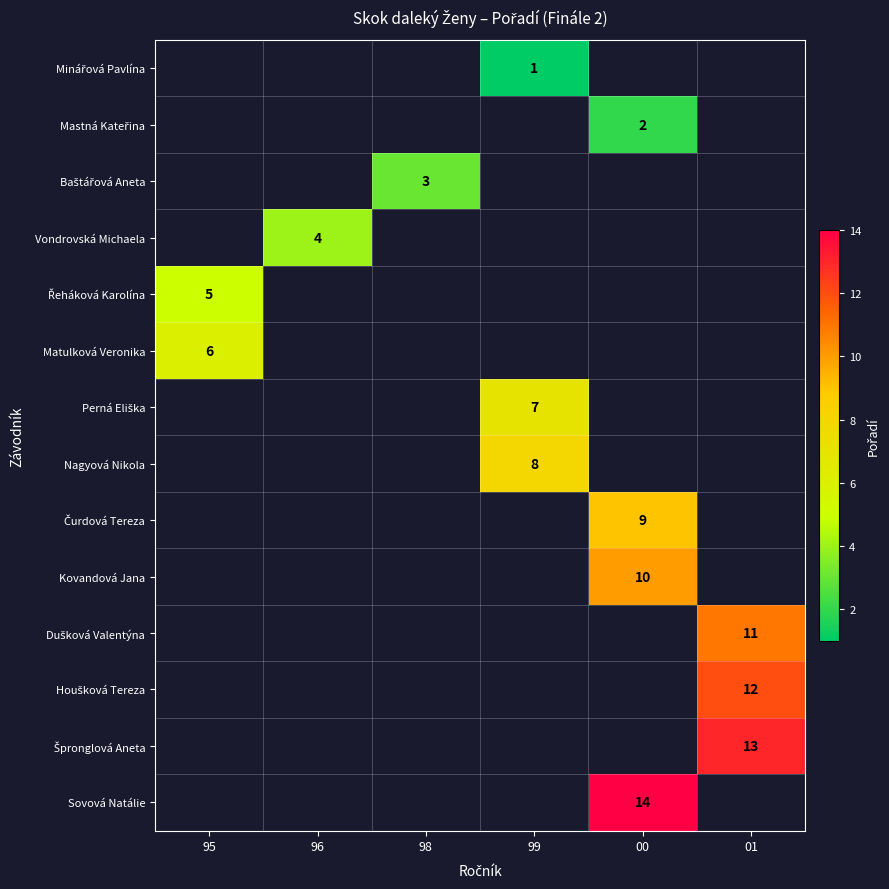

How many positive values does the Mastná Kateřina series have?

1